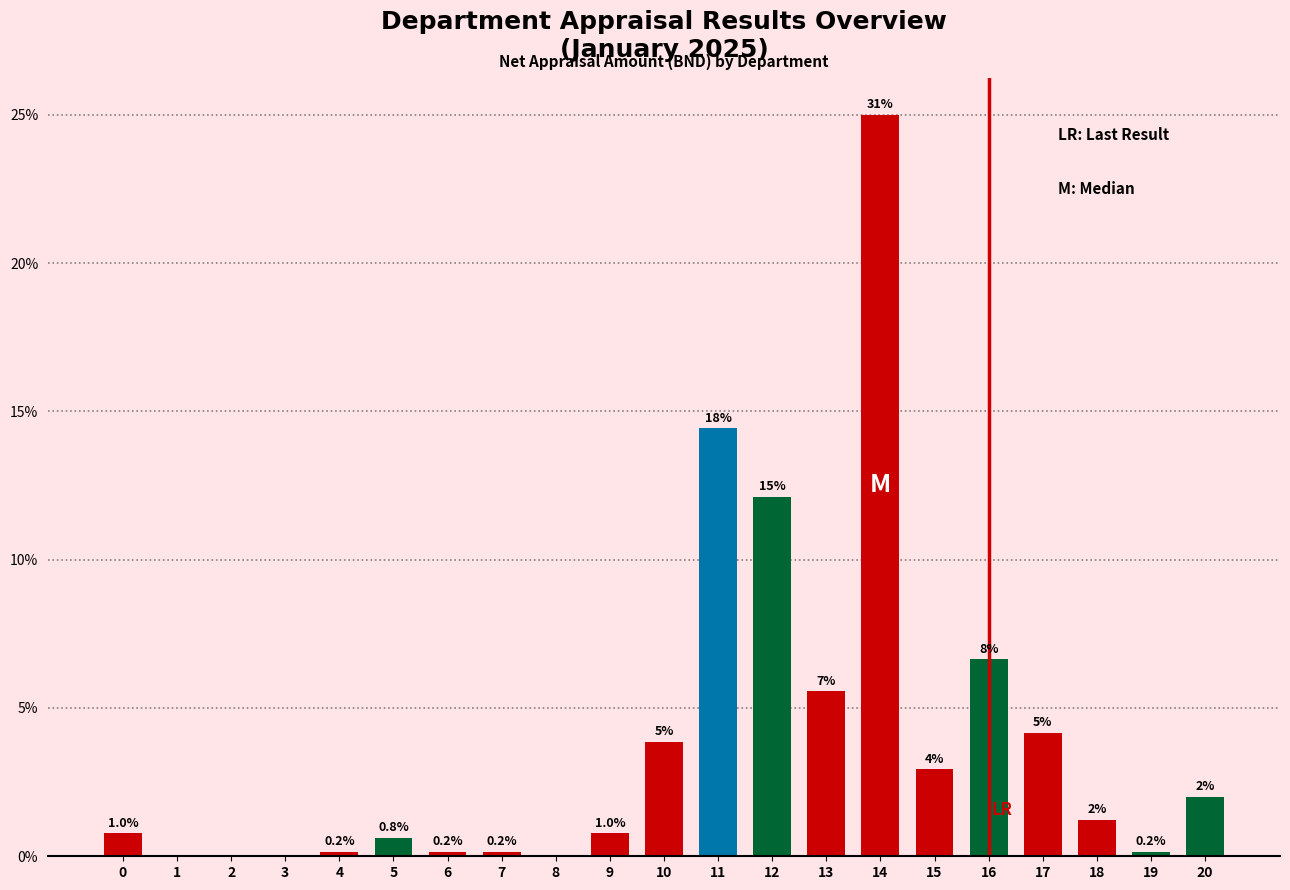

Are the bars horizontal?

No